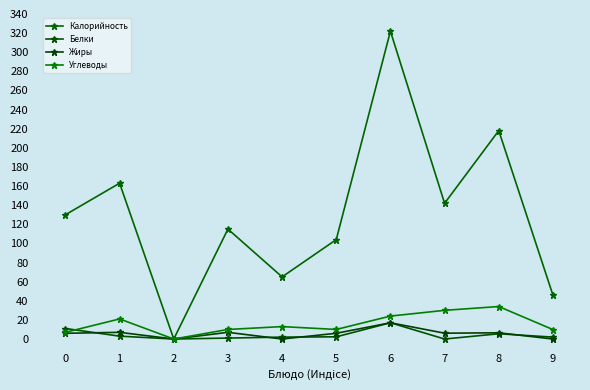

What is the total value across all series at 0?

154.0